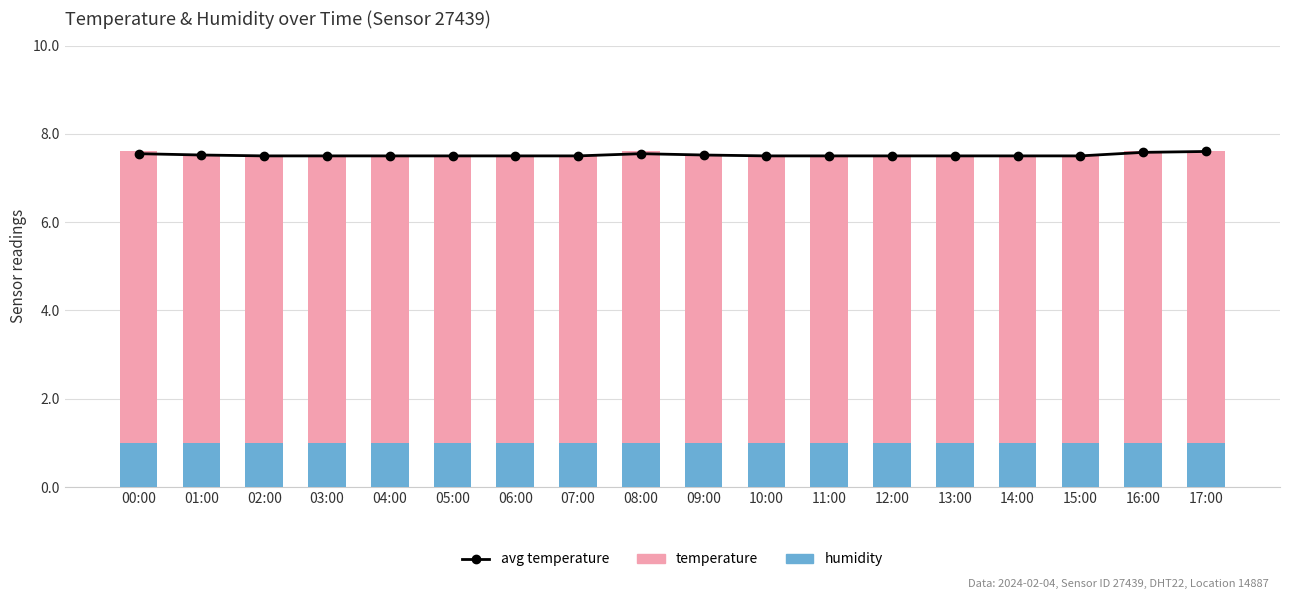

What is the label of the 16th bar from the right?

02:00